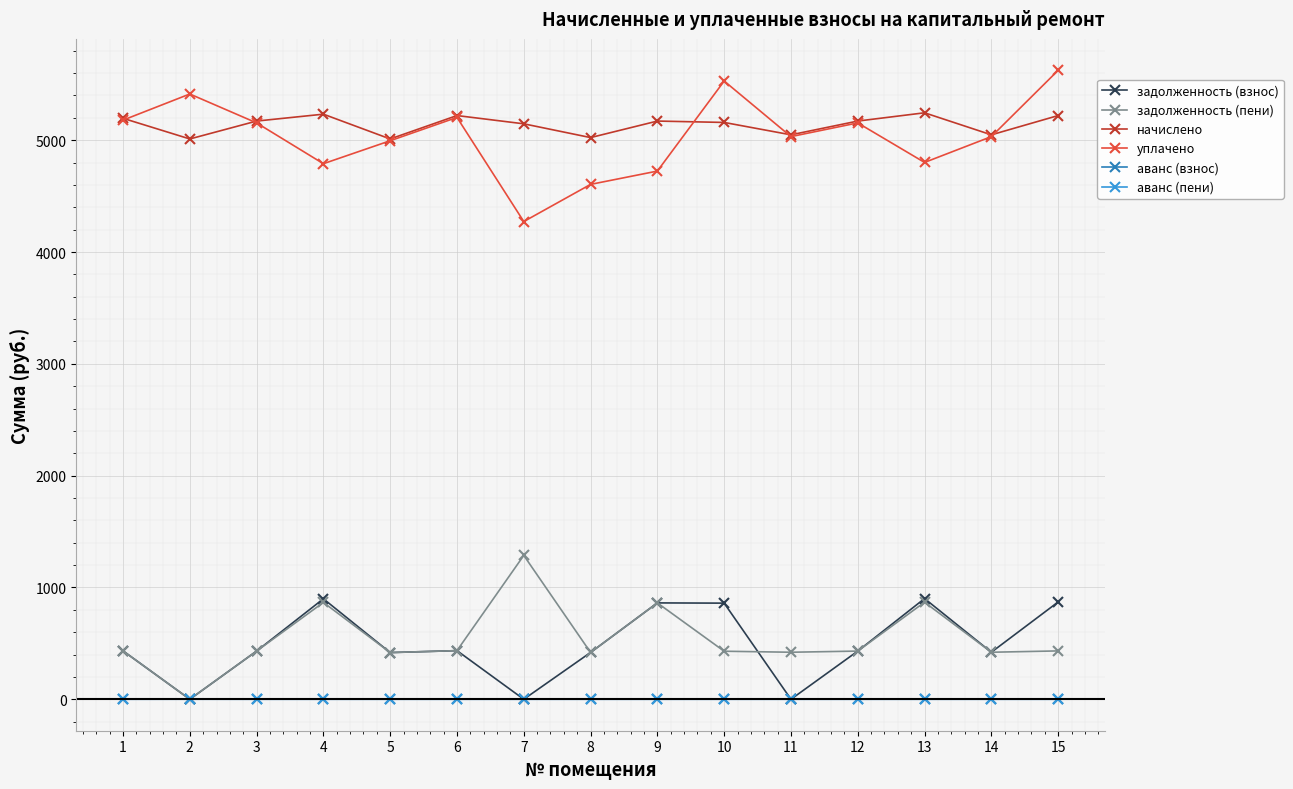

True or false: аванс (пени) and начислено cross at least once.

False